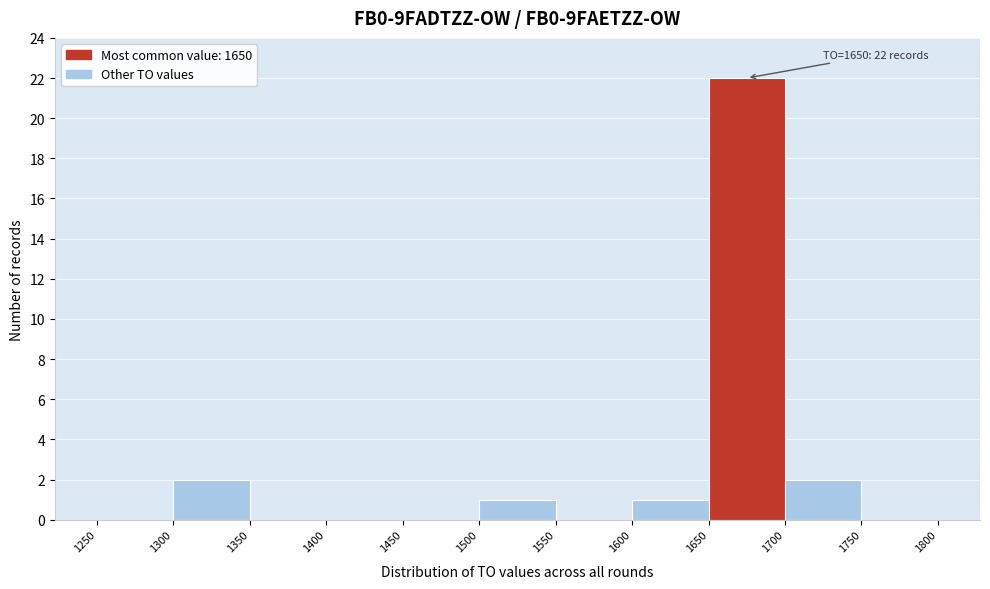

Over which range of the x-axis is the bar tallest?

1650 to 1700